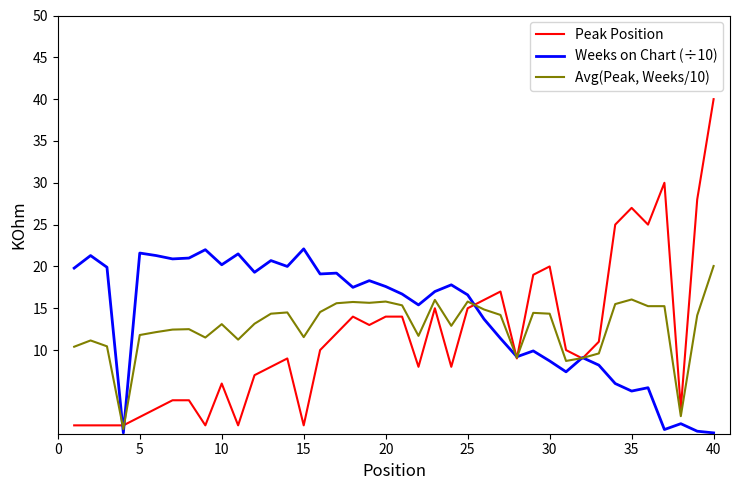

Rank the series by their average value, from lowest to highest.

Peak Position, Avg(Peak, Weeks/10), Weeks on Chart (÷10)